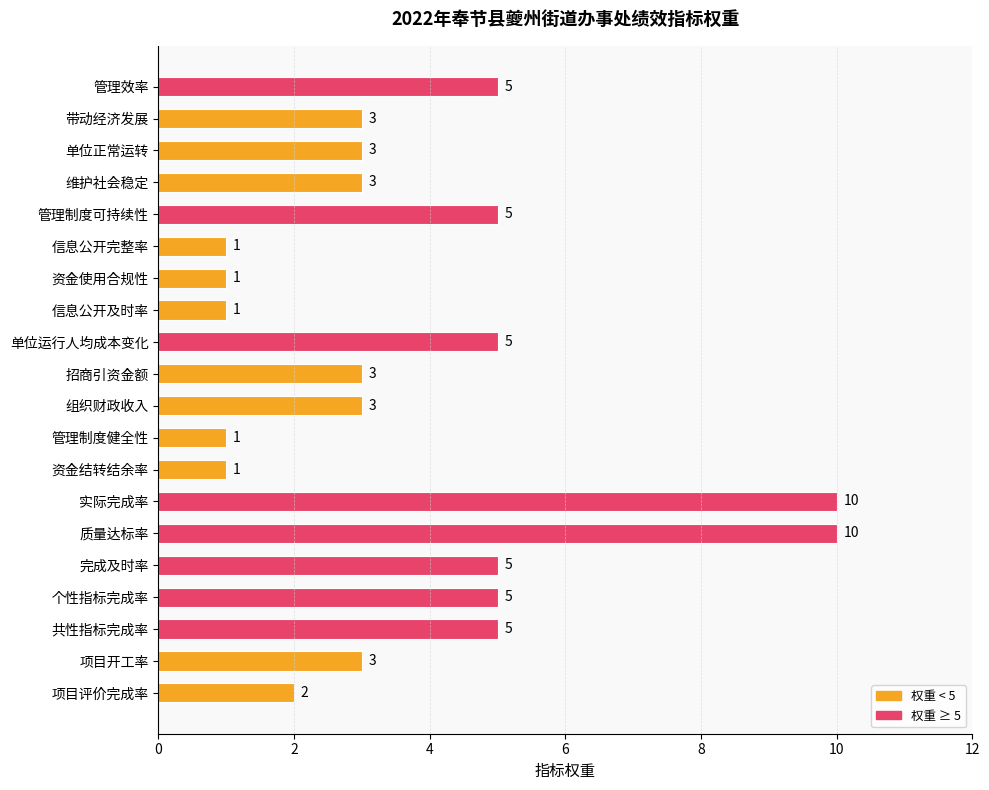

What is the maximum value shown in the chart?

10